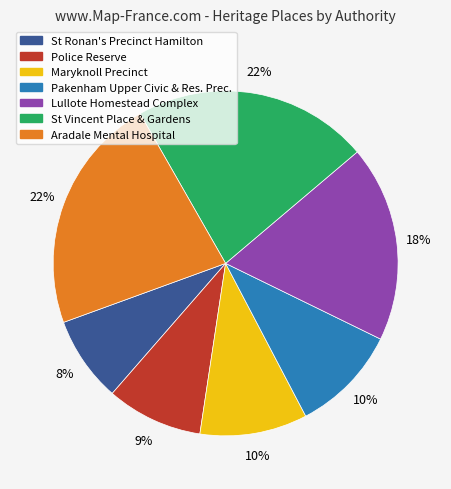

Is there any slice that represents more than half of the pie?

No